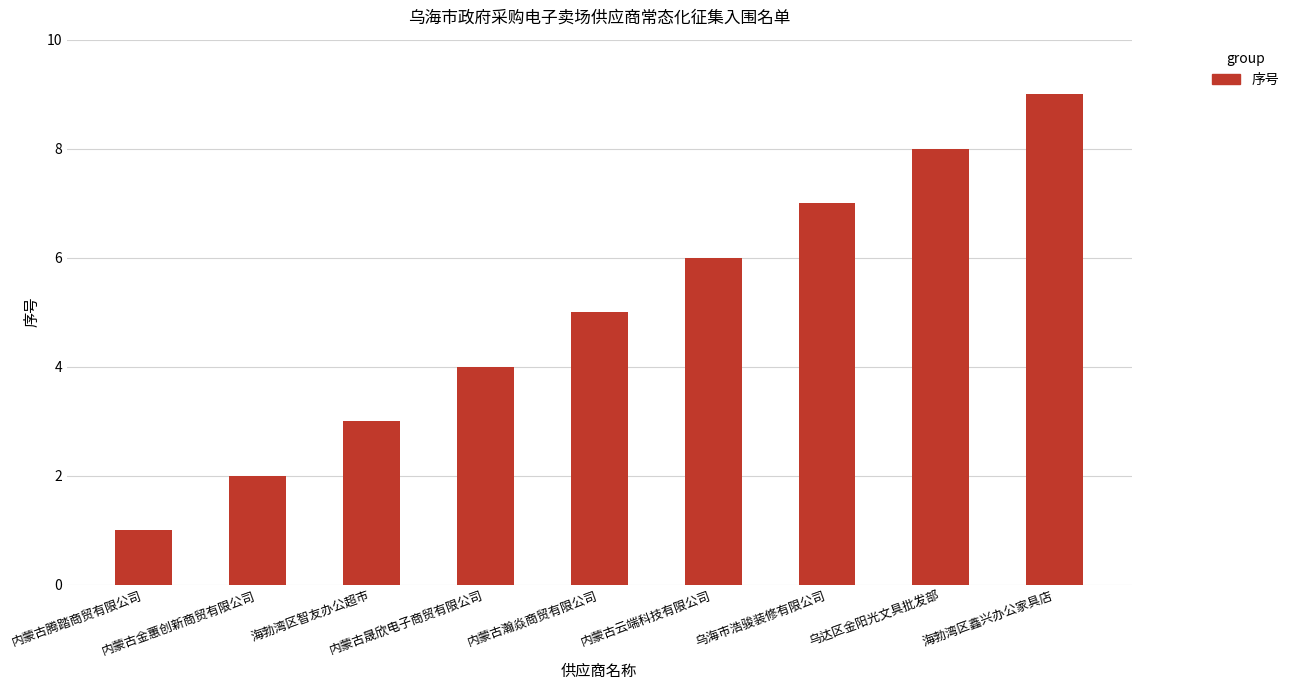

Where is the data nearest to the value 5?

内蒙古瀚焱商贸有限公司